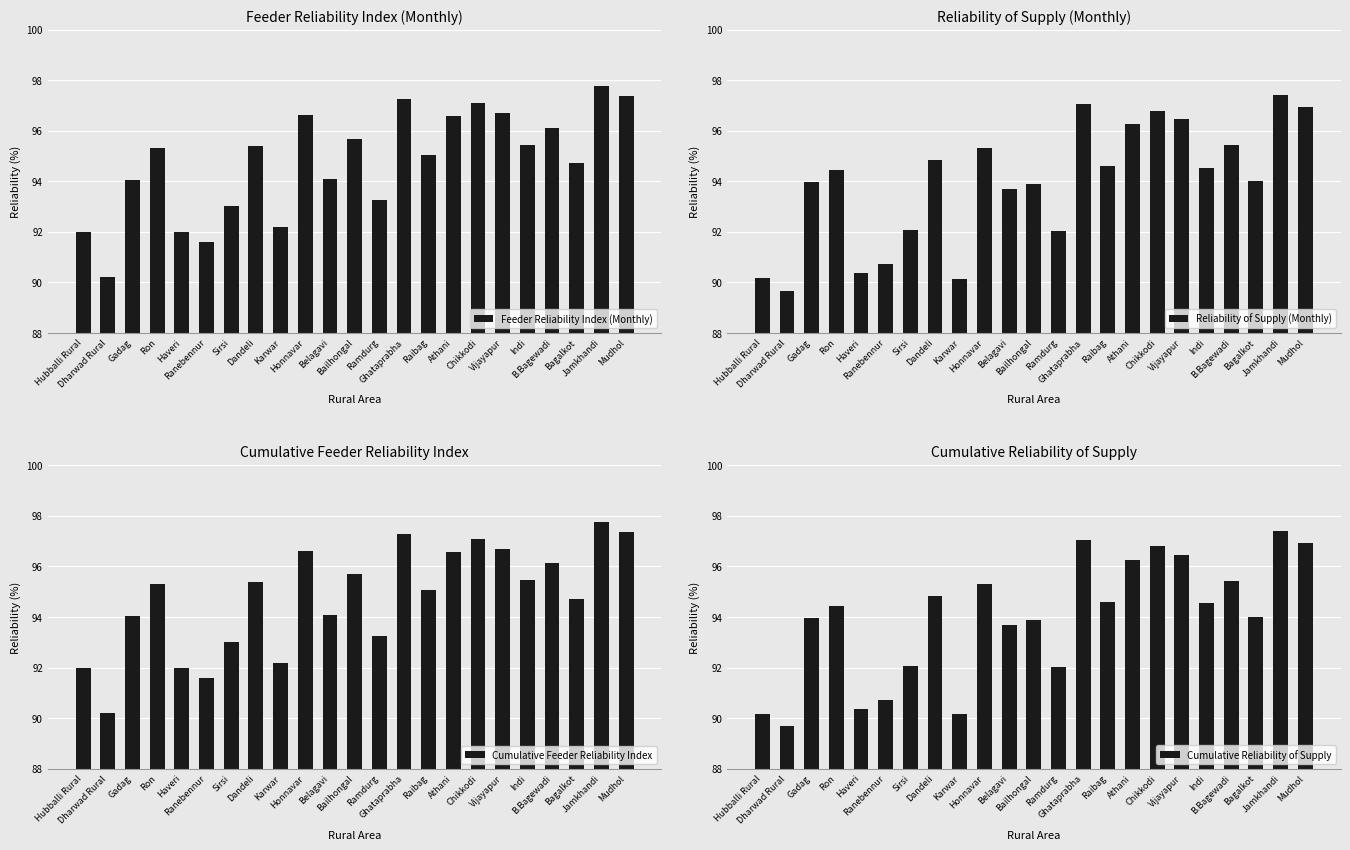

Reading left to right, extract all data points from this chart.

Feeder Reliability Index (Monthly): 92.0	90.2	94.1	95.3	92.0	91.6	93.0	95.4	92.2	96.6	94.1	95.7	93.3	97.3	95.1	96.6	97.1	96.7	95.4	96.1	94.7	97.8	97.4
Reliability of Supply (Monthly): 90.2	89.7	94.0	94.4	90.4	90.7	92.1	94.8	90.2	95.3	93.7	93.9	92.0	97.1	94.6	96.3	96.8	96.5	94.5	95.4	94.0	97.4	96.9
Cumulative Feeder Reliability Index: 92.0	90.2	94.1	95.3	92.0	91.6	93.0	95.4	92.2	96.6	94.1	95.7	93.3	97.3	95.1	96.6	97.1	96.7	95.4	96.1	94.7	97.8	97.4
Cumulative Reliability of Supply: 90.2	89.7	94.0	94.4	90.4	90.7	92.1	94.8	90.2	95.3	93.7	93.9	92.0	97.1	94.6	96.3	96.8	96.5	94.5	95.4	94.0	97.4	96.9